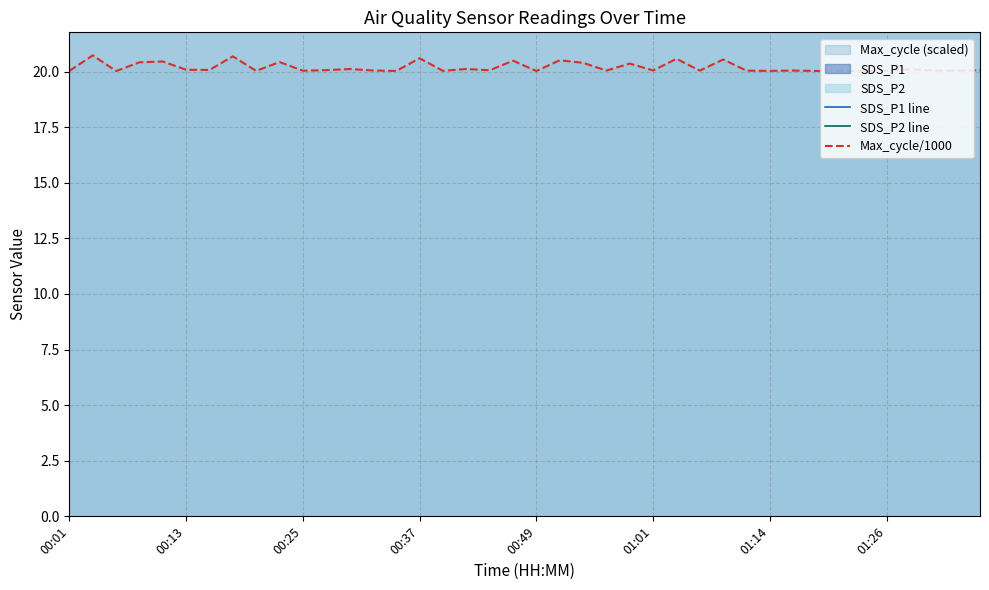

Rank the series by their maximum value, from highest to lowest.

SDS_P1 line, SDS_P2 line, Max_cycle/1000